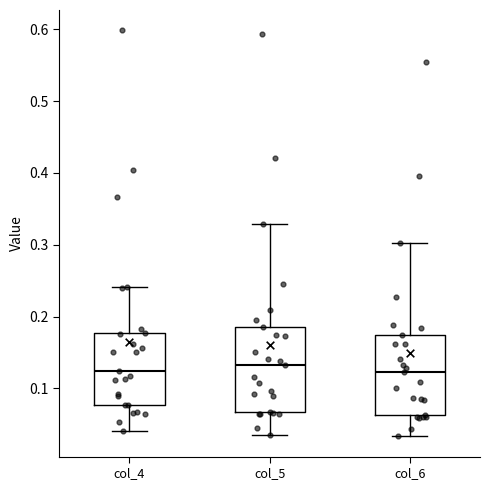

Reading left to right, read every box against the y-axis: the position of its median line, the range the box covers, and the ends of its whiskers. The values are not printed on the chart, so give them approximately, as read against the axis.

col_4: median 0.12, box 0.08 to 0.18, whiskers 0.04 to 0.24
col_5: median 0.13, box 0.07 to 0.19, whiskers 0.03 to 0.33
col_6: median 0.12, box 0.06 to 0.17, whiskers 0.03 to 0.30